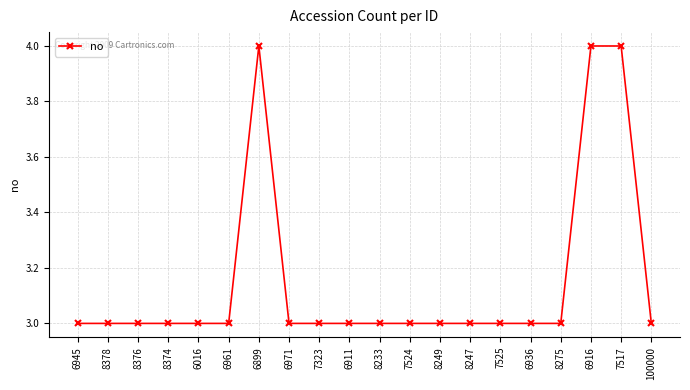

Is this an area chart (filled region under the line)?

No